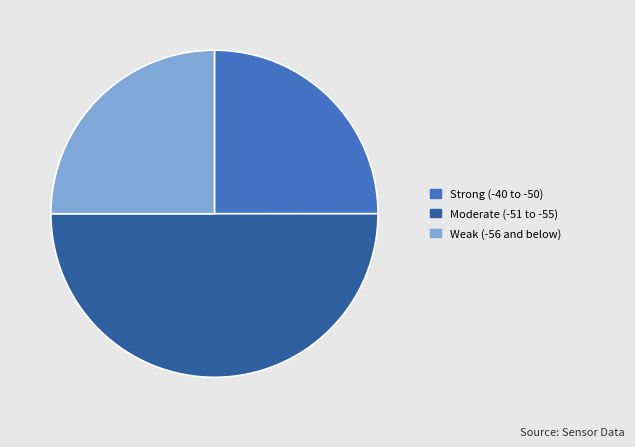

What is the ratio of the value at Strong (-40 to -50) to the value at Weak (-56 and below)?

1.0